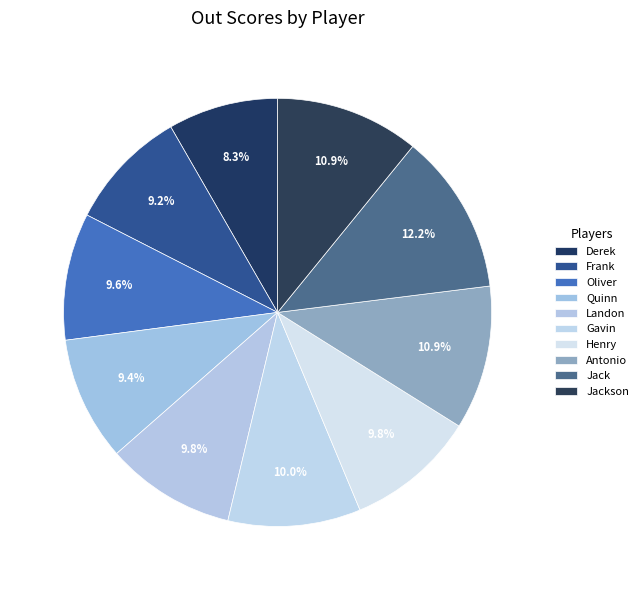

Rank the categories by value from highest to lowest.

Jack, Antonio, Jackson, Gavin, Landon, Henry, Oliver, Quinn, Frank, Derek